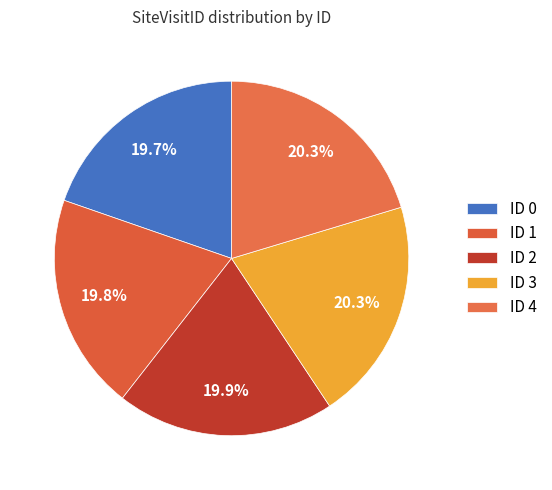

What percentage do ID 4 and ID 1 together represent?

40.1%